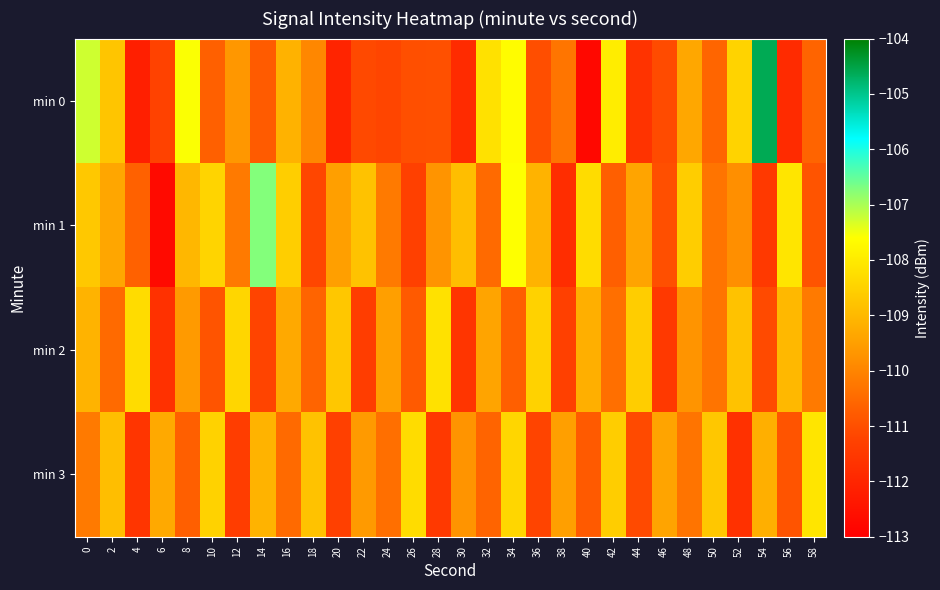

What is the greatest value displayed?

-104.6